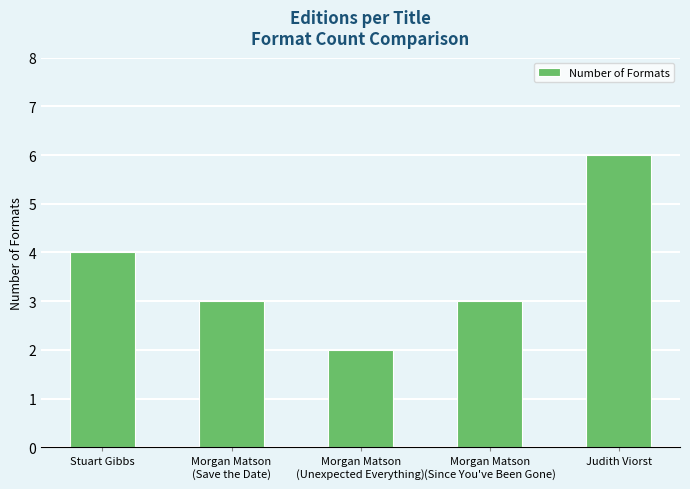

Reading left to right, transcribe all the data shown in this chart.

Stuart Gibbs=4	Morgan Matson
(Save the Date)=3	Morgan Matson
(Unexpected Everything)=2	Morgan Matson
(Since You've Been Gone)=3	Judith Viorst=6